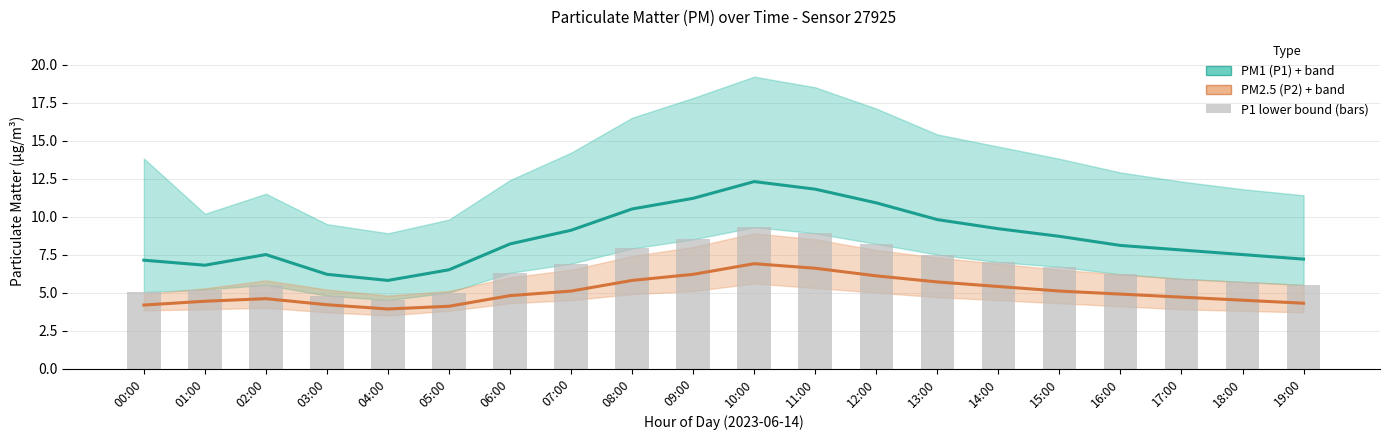

How many values in the PM1 (P1) series are below 8?

9